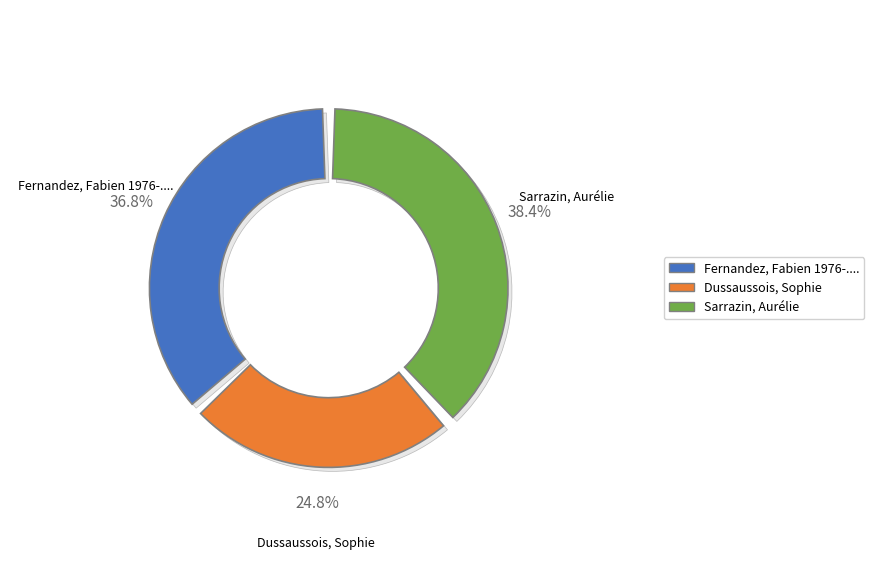

The Fernandez, Fabien 1976-.... slice represents 37% of the pie. True or false?

True